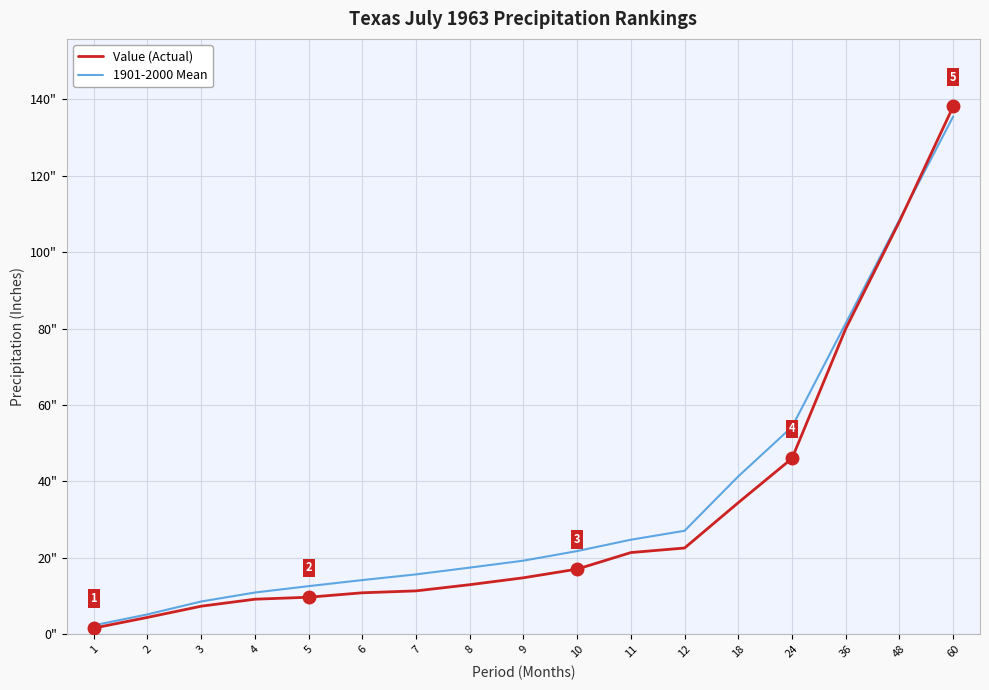

Reading right to left, what are all the values shown in this chart?

Value (Actual): 138.1	108.0	80.0	46.0	34.4	22.6	21.4	17.1	14.8	13.0	11.3	10.8	9.7	9.2	7.3	4.4	1.6
1901-2000 Mean: 135.5	108.5	81.4	54.3	41.3	27.1	24.7	21.8	19.3	17.4	15.7	14.2	12.6	10.9	8.6	5.2	2.3